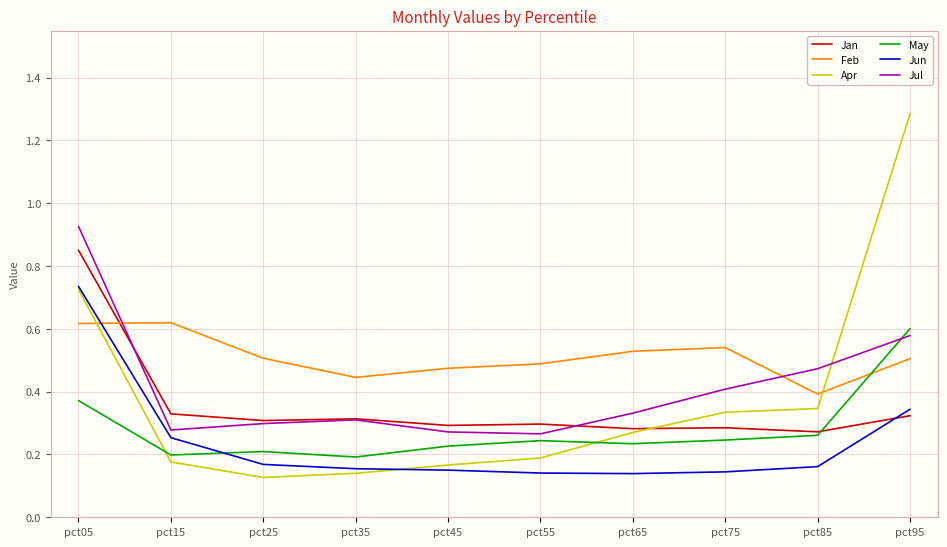

The value of Jul at pct35 is 0.3. True or false?

True